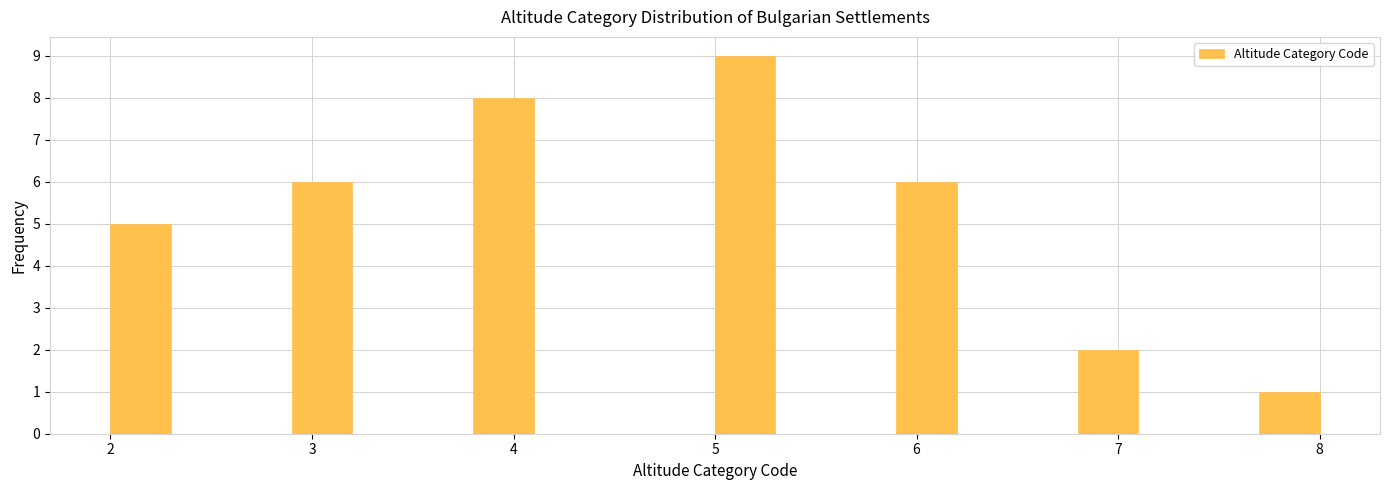

Read against the x-axis, roughly where is the centre of the tallest bar?

5.2